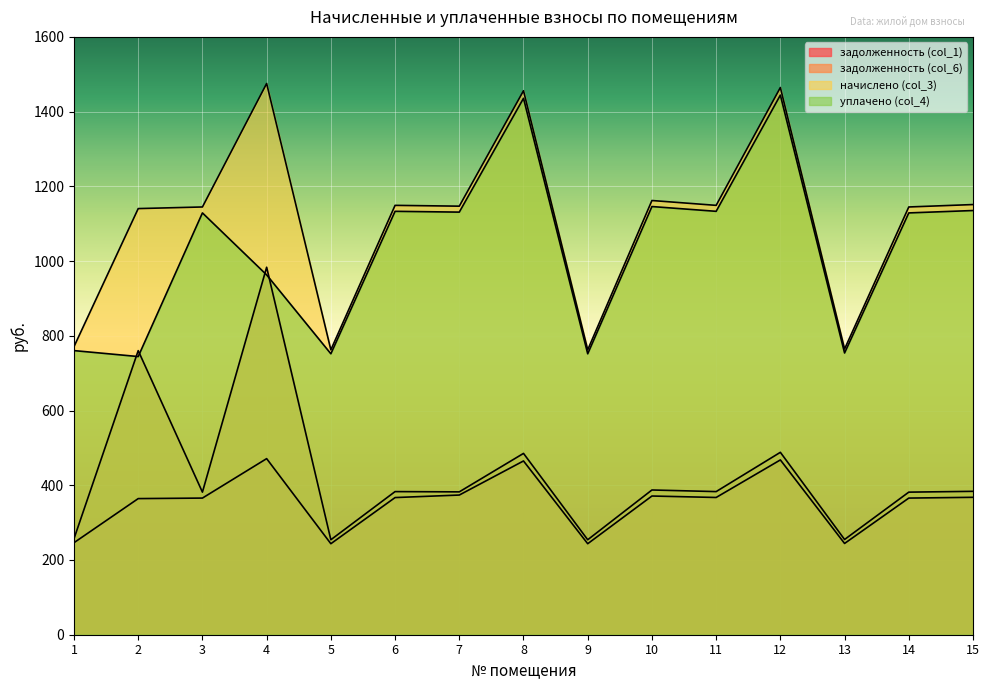

What is the minimum value for уплачено (col_4)?

744.5